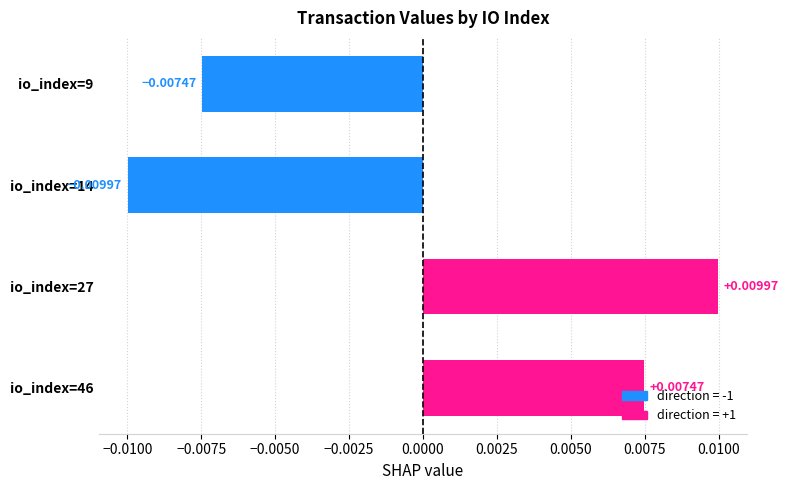

How many bars are there in total?

4